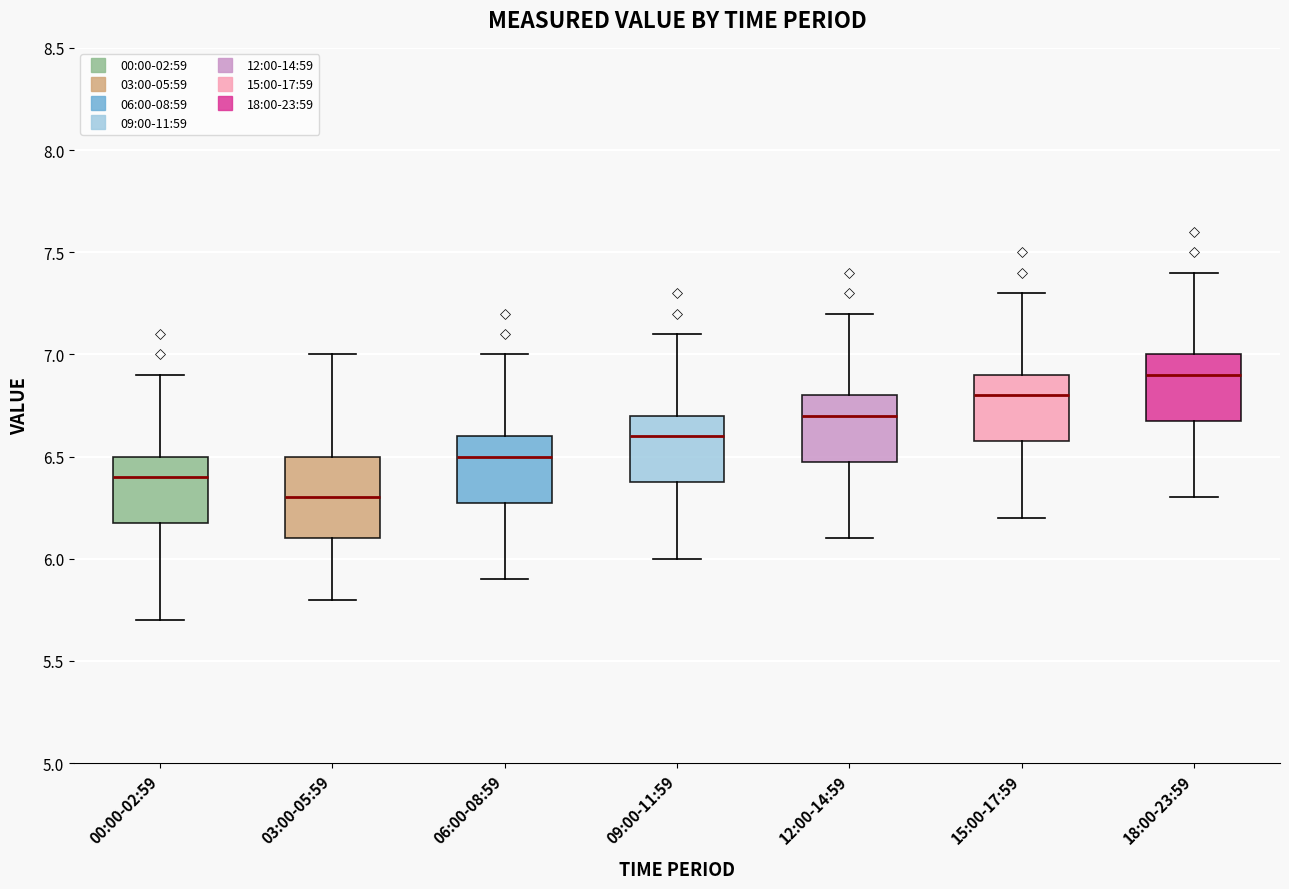

Reading left to right, transcribe this box plot: for each box, give where its median line is, the range the box spans, and where its two whiskers end, as read against the y-axis. The values are not printed on the chart, so give them approximately, as read against the axis.

00:00-02:59: median 6.4, box 6.2 to 6.5, whiskers 5.7 to 6.9
03:00-05:59: median 6.3, box 6.1 to 6.5, whiskers 5.8 to 7.0
06:00-08:59: median 6.5, box 6.3 to 6.6, whiskers 5.9 to 7.0
09:00-11:59: median 6.6, box 6.4 to 6.7, whiskers 6.0 to 7.1
12:00-14:59: median 6.7, box 6.5 to 6.8, whiskers 6.1 to 7.2
15:00-17:59: median 6.8, box 6.6 to 6.9, whiskers 6.2 to 7.3
18:00-23:59: median 6.9, box 6.7 to 7.0, whiskers 6.3 to 7.4